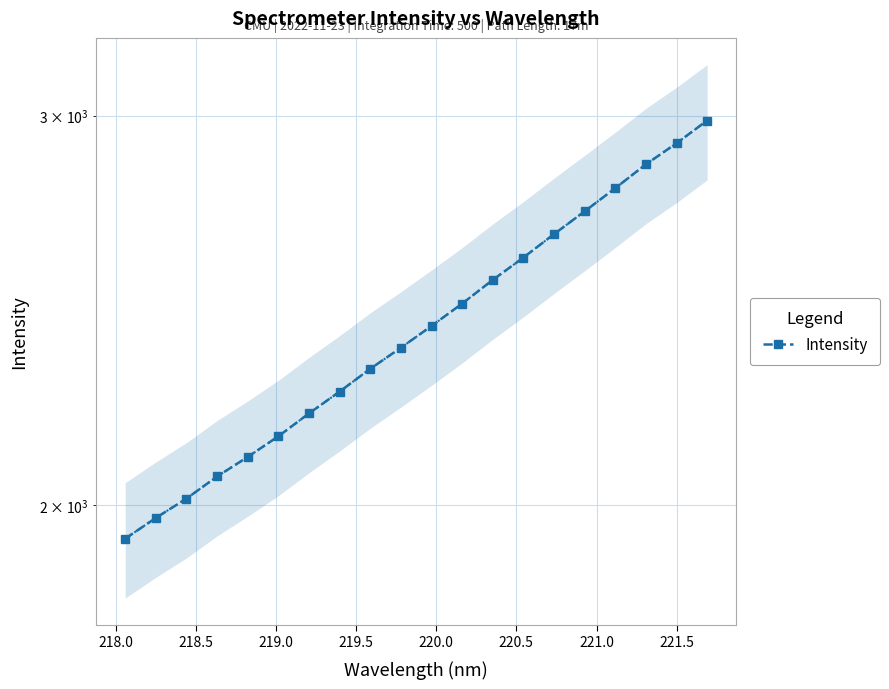

True or false: there are more than 0 points higher than both neighbors.

False